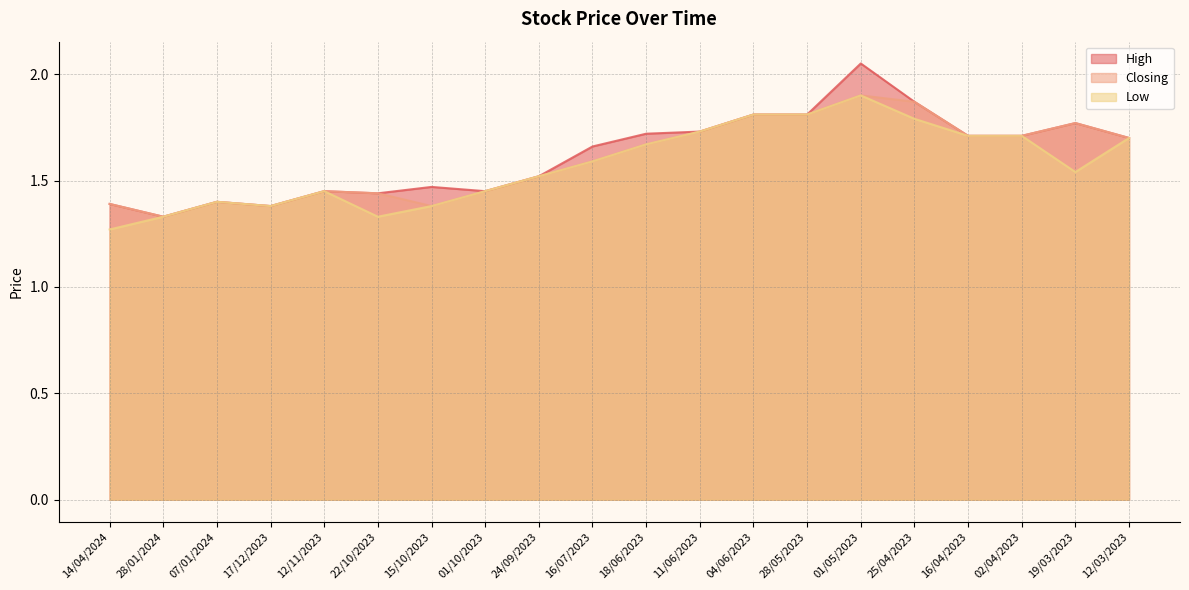

Count the Closing values in the range 1 to 2.

20